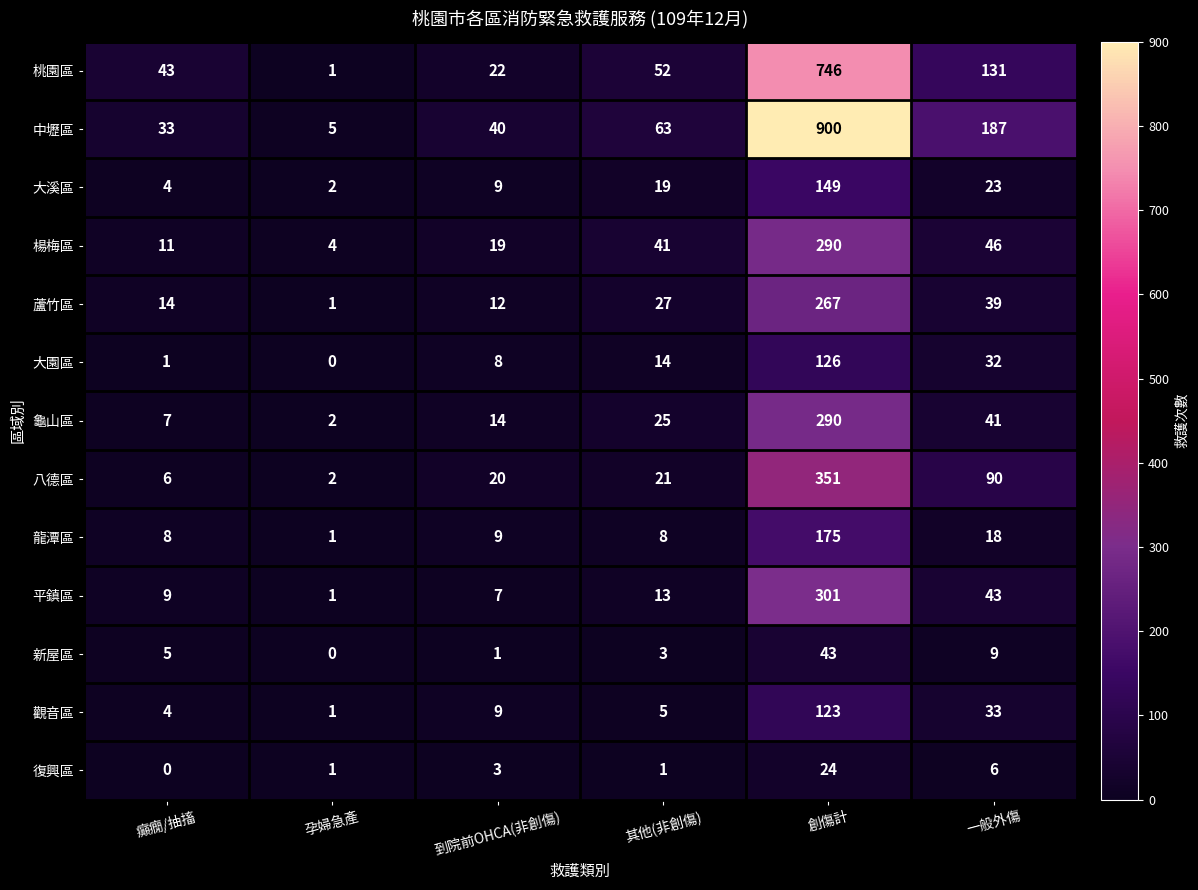

What is the maximum value shown in the chart?

900